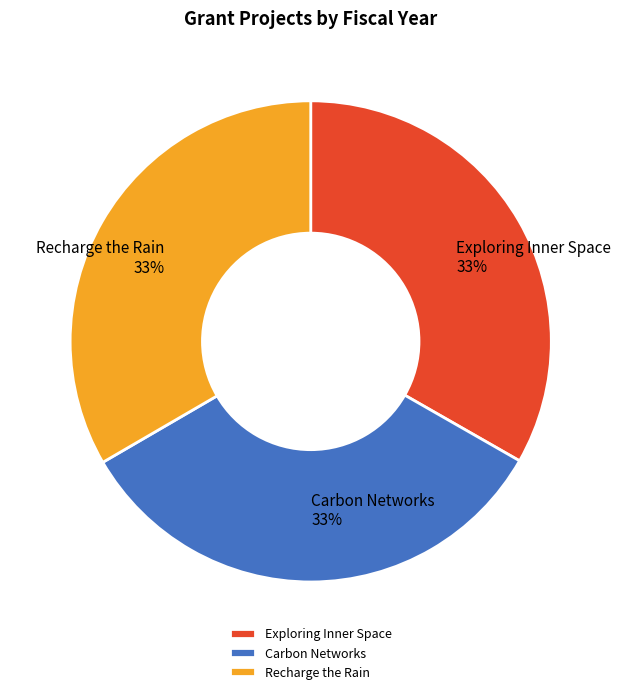

What is the ratio of the value at Recharge the Rain to the value at Exploring Inner Space?

1.0